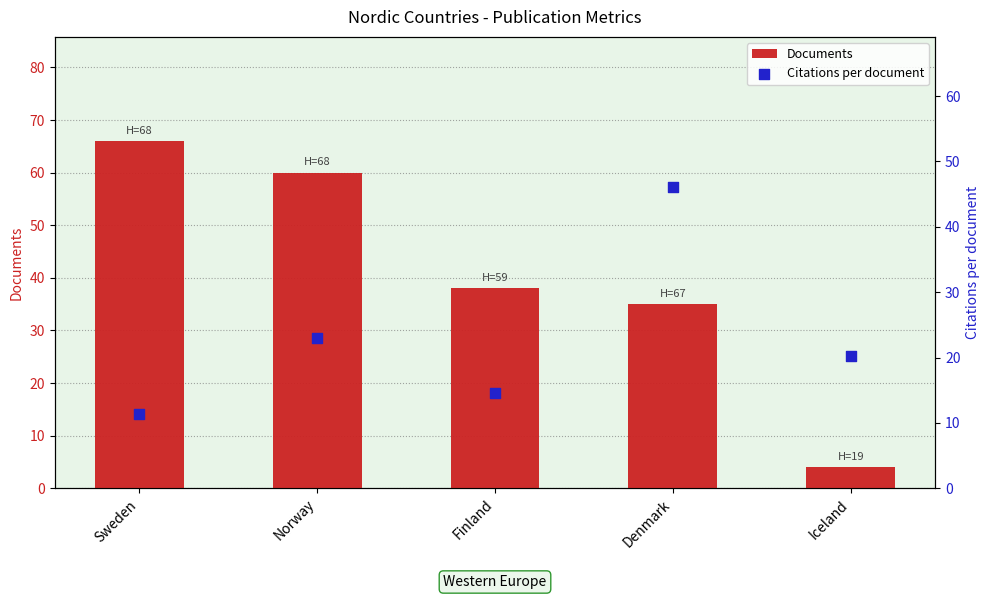

At how many categories does at least one series exceed 37?

4